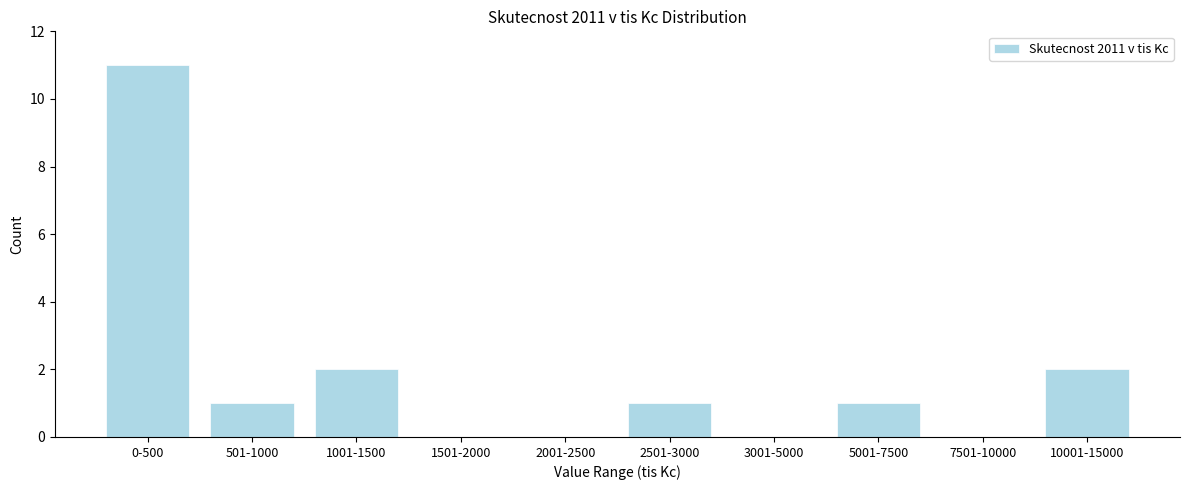

Reading left to right, what are all the values shown in this chart?

0-500=11	501-1000=1	1001-1500=2	1501-2000=0	2001-2500=0	2501-3000=1	3001-5000=0	5001-7500=1	7501-10000=0	10001-15000=2